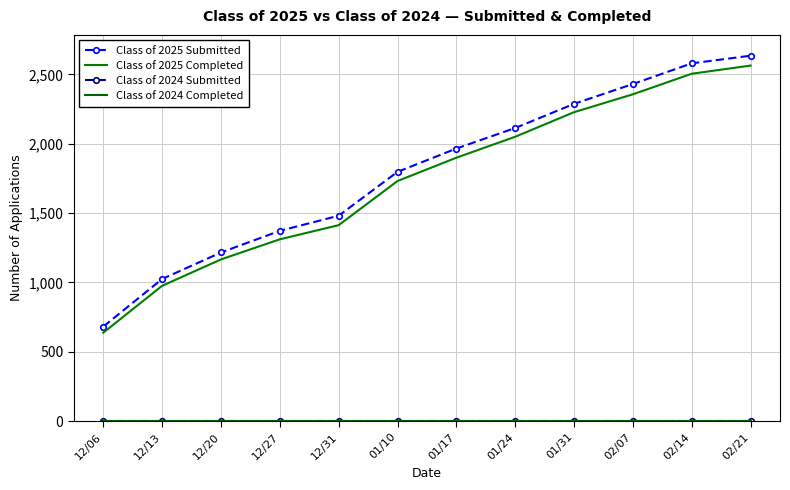

Is this an area chart (filled region under the line)?

No